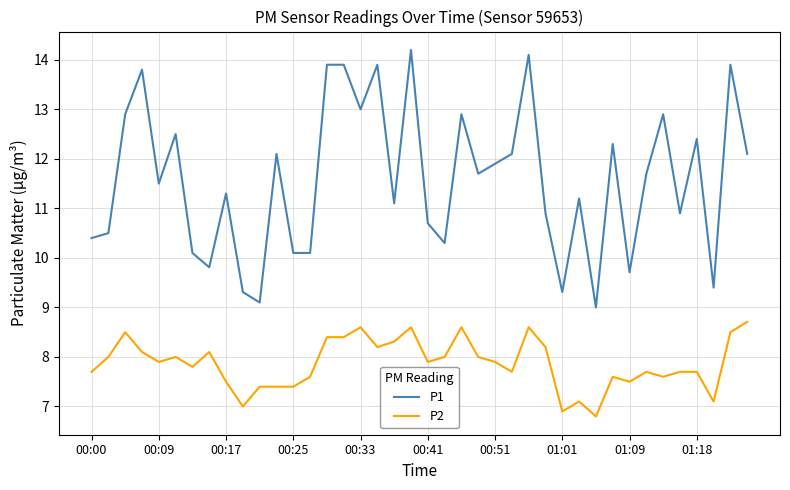

Does the chart have visible grid lines?

Yes